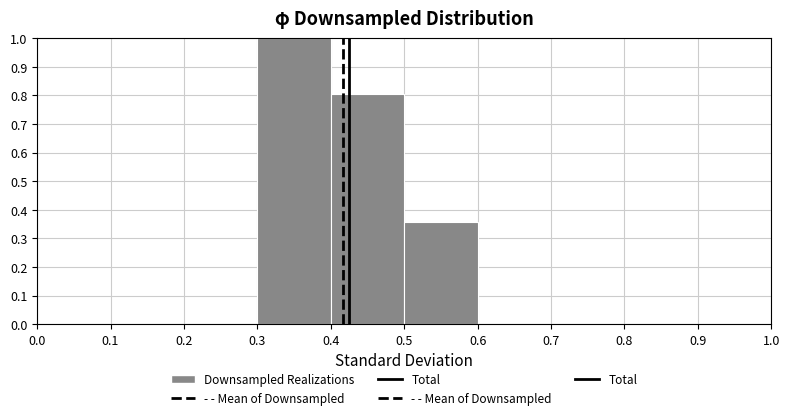

Which range on the x-axis has the tallest bar?

0.3 to 0.4